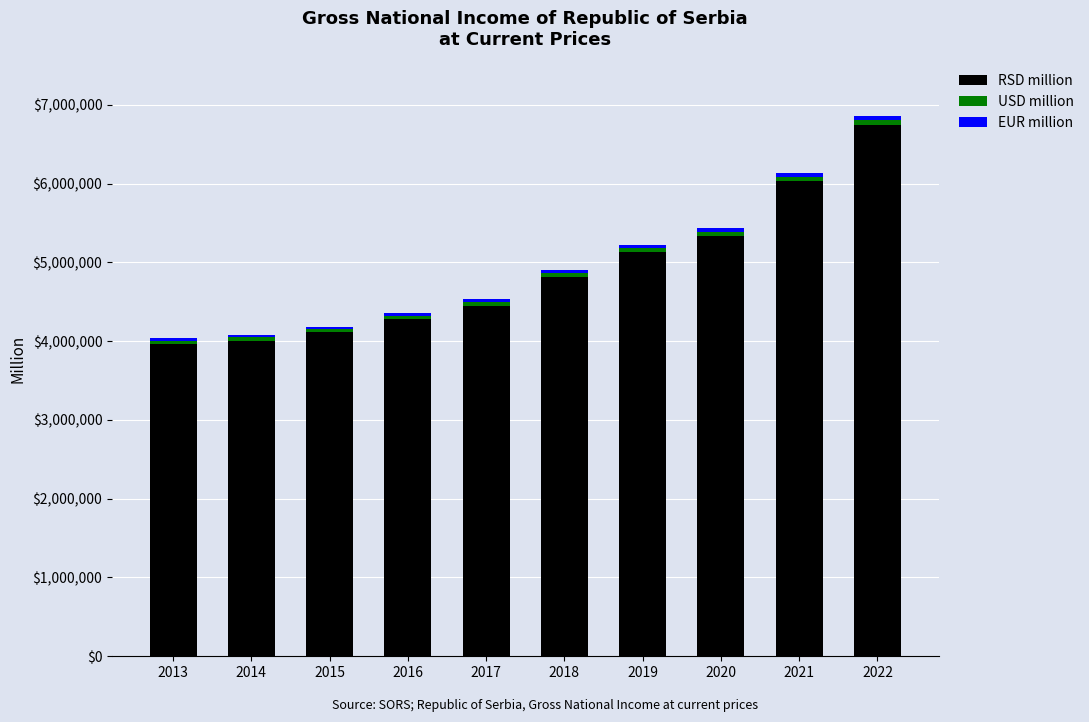

At which category is the sum across all series the highest?

2022